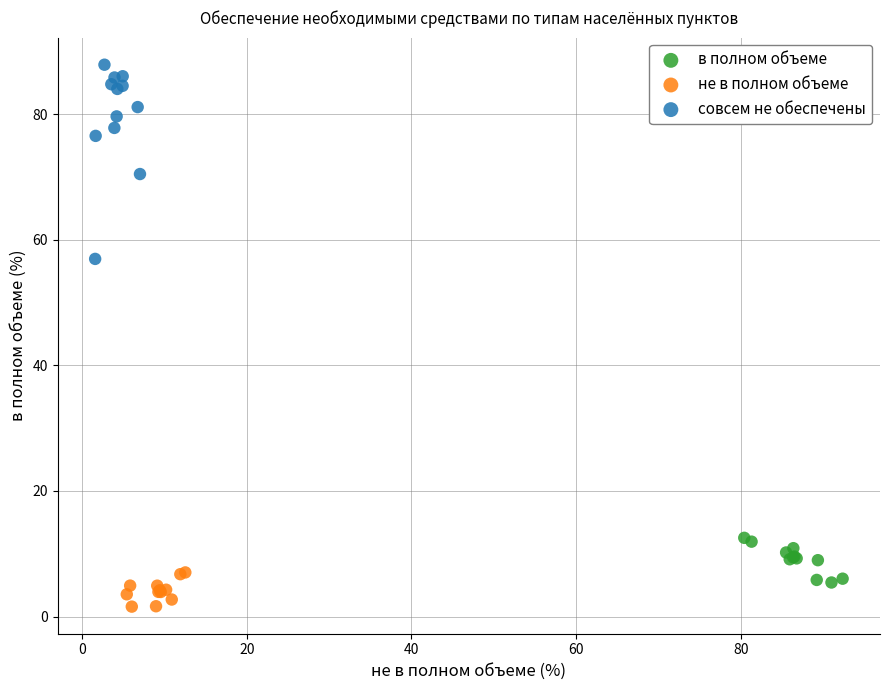

Which series reaches the maximum Y coordinate?

совсем не обеспечены